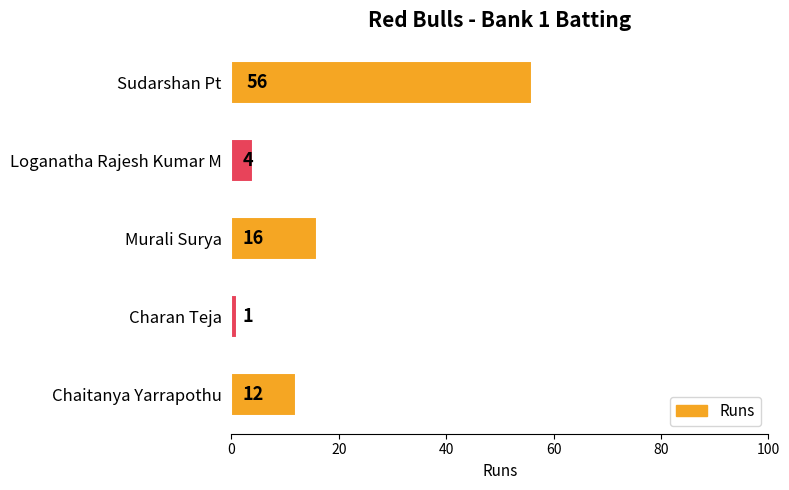

Rank the categories by value from highest to lowest.

Sudarshan Pt, Murali Surya, Chaitanya Yarrapothu, Loganatha Rajesh Kumar M, Charan Teja